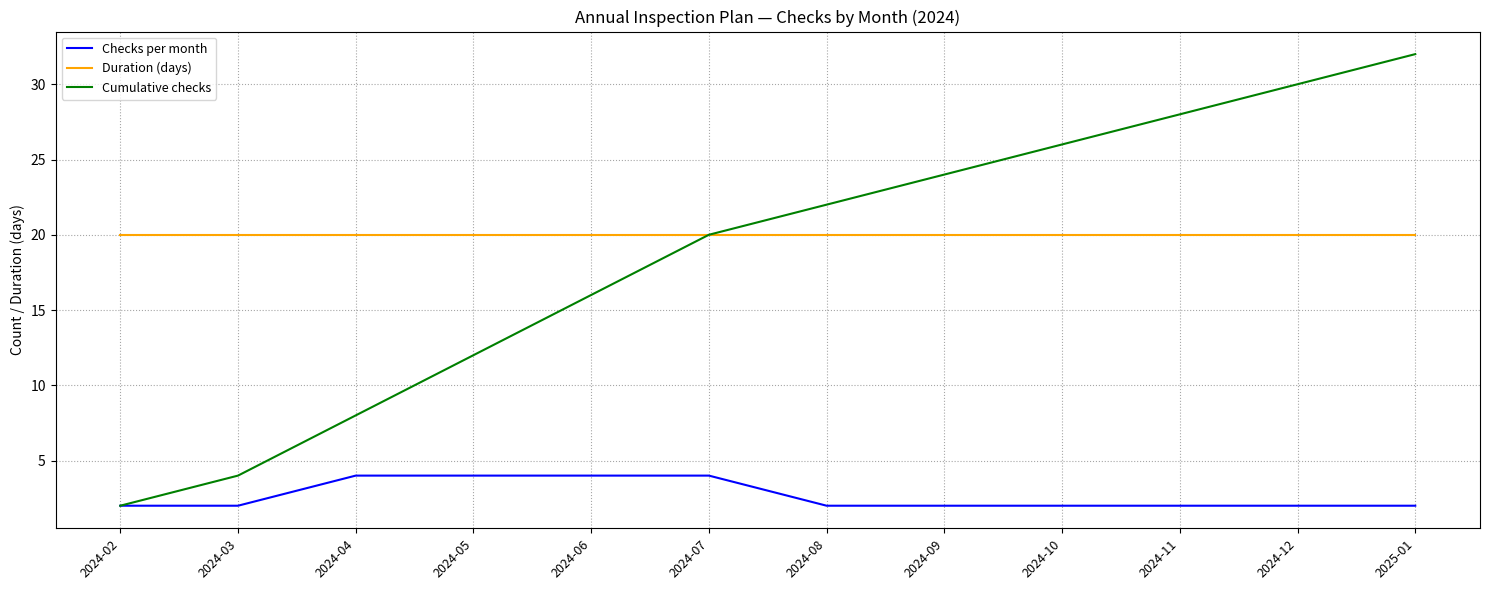

Reading left to right, extract all data points from this chart.

Checks per month: 2024-02=2	2024-03=2	2024-04=4	2024-05=4	2024-06=4	2024-07=4	2024-08=2	2024-09=2	2024-10=2	2024-11=2	2024-12=2	2025-01=2
Duration (days): 2024-02=20	2024-03=20	2024-04=20	2024-05=20	2024-06=20	2024-07=20	2024-08=20	2024-09=20	2024-10=20	2024-11=20	2024-12=20	2025-01=20
Cumulative checks: 2024-02=2	2024-03=4	2024-04=8	2024-05=12	2024-06=16	2024-07=20	2024-08=22	2024-09=24	2024-10=26	2024-11=28	2024-12=30	2025-01=32